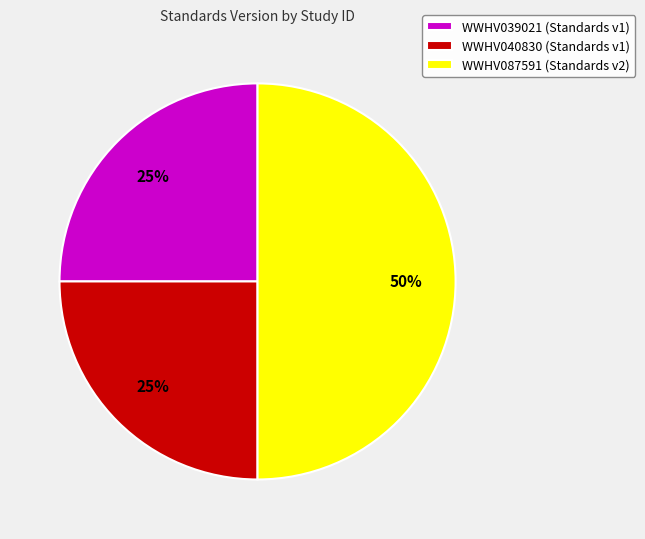

True or false: WWHV087591 accounts for 39% of the total.

False